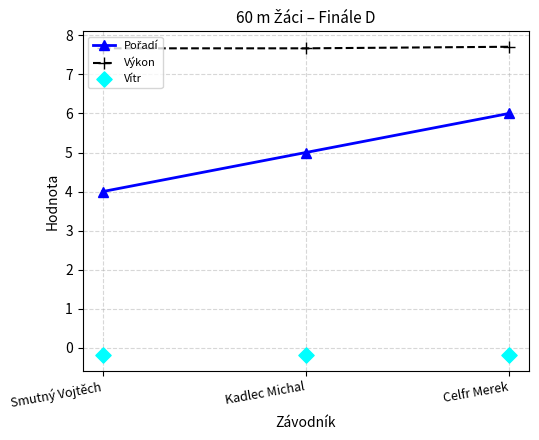

Which series reaches the minimum Y coordinate?

Vítr